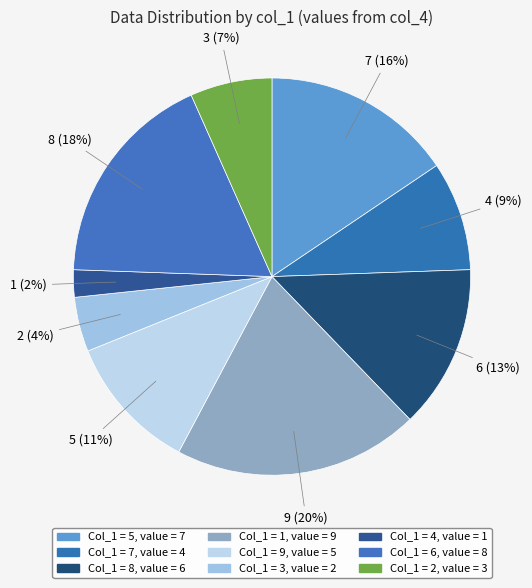

Is there any slice that represents more than half of the pie?

No